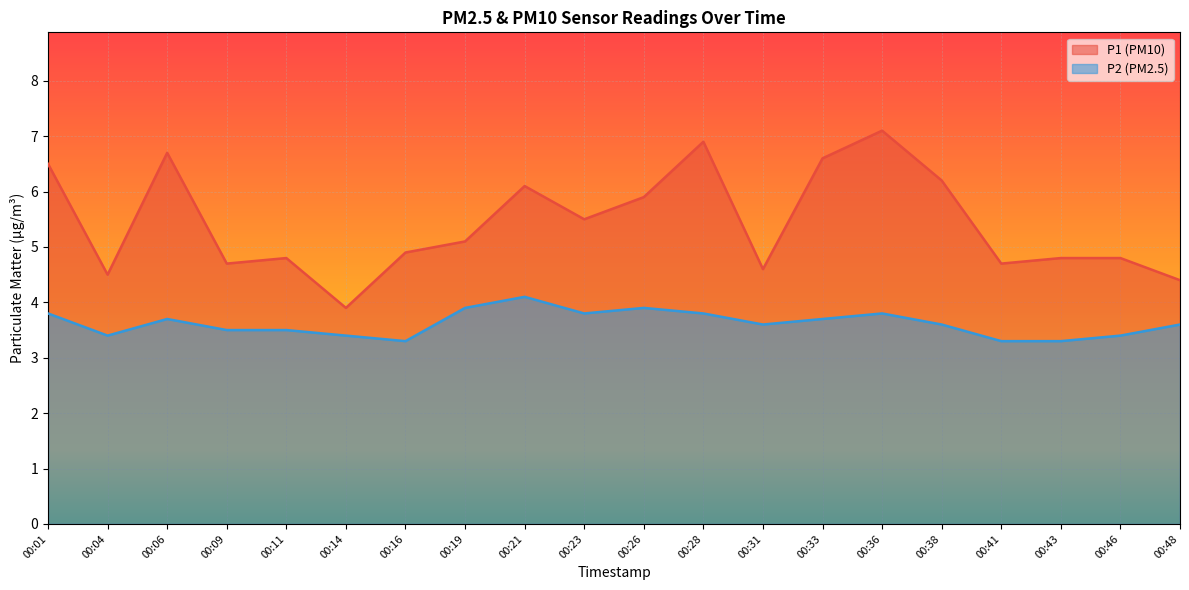

True or false: P2 and P1 intersect in this chart.

False